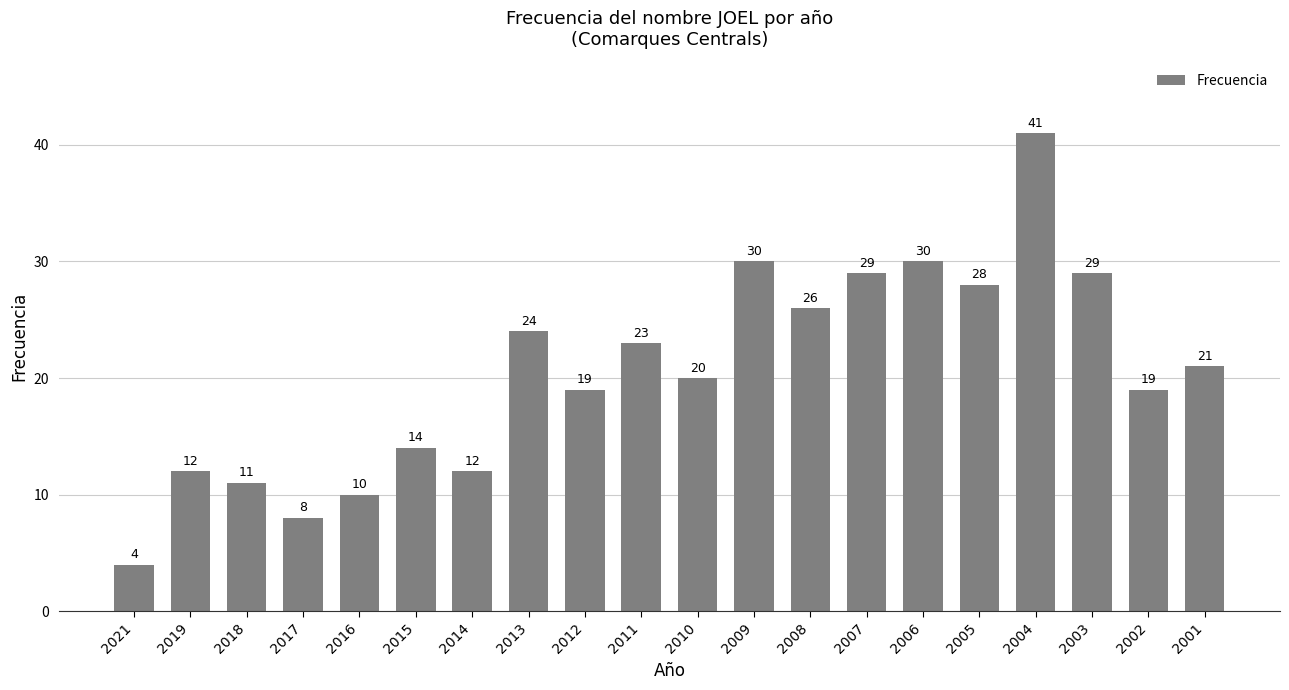

True or false: the data shows 3 at 2017.

False